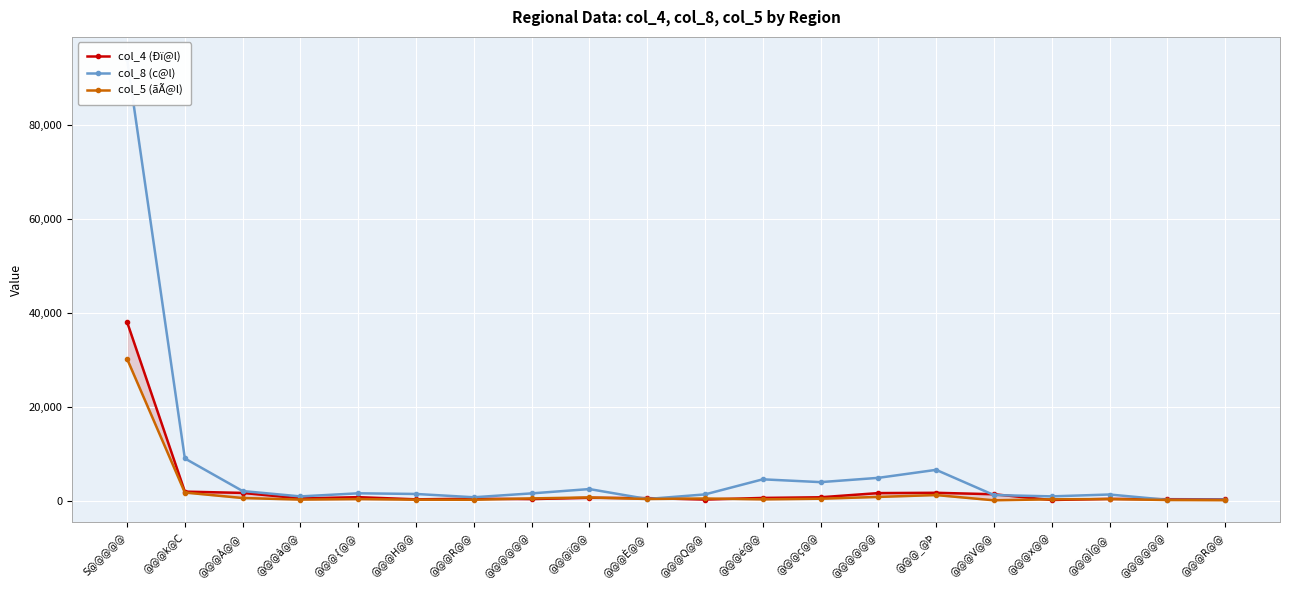

What is the difference between the col_8 (c@l) values at @@@H@@ and @@@@@@?

1250